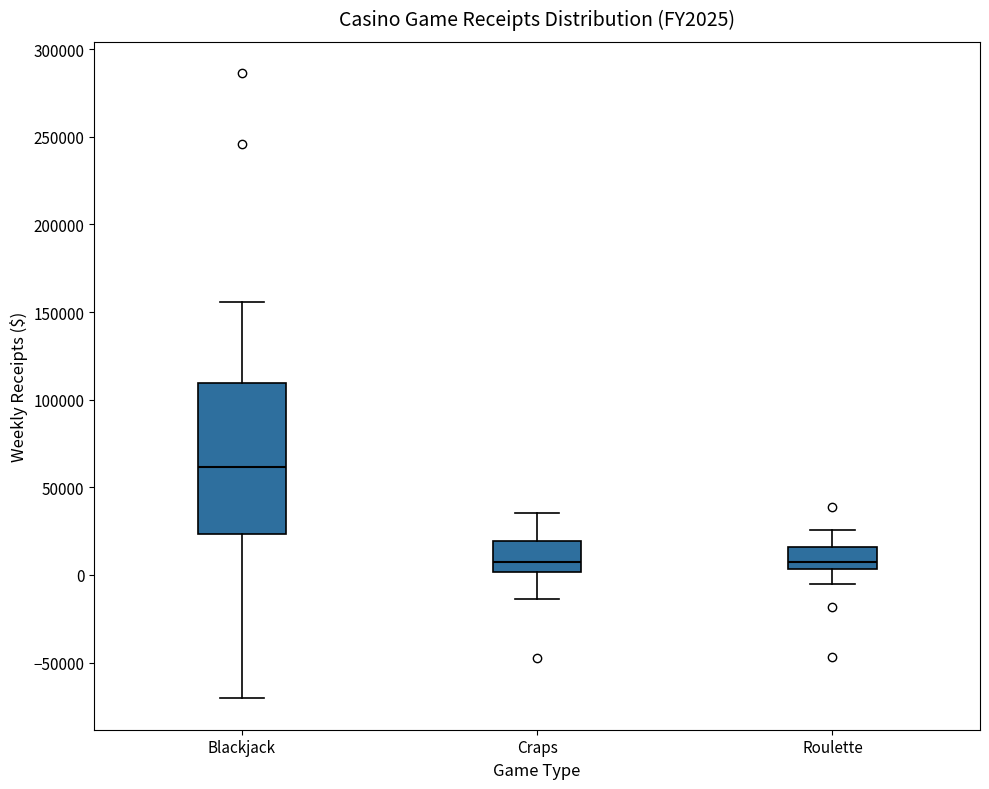

Where is the upper edge of the box for Roulette on the y-axis? The values are not printed on the chart, so give them approximately, as read against the axis.

15000